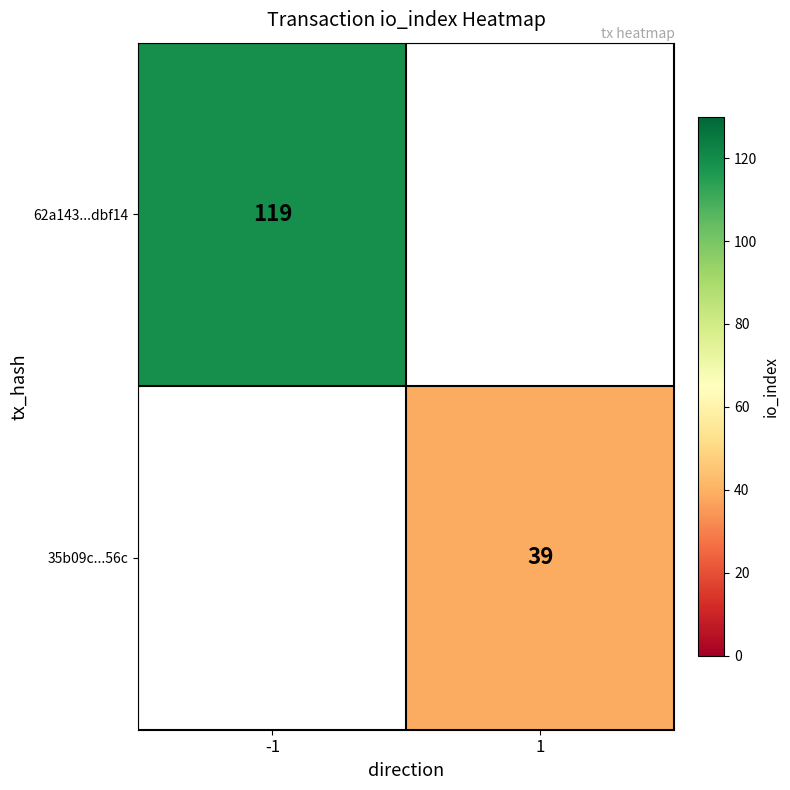

Which category has the highest value in the 62a143...dbf14 series?

-1